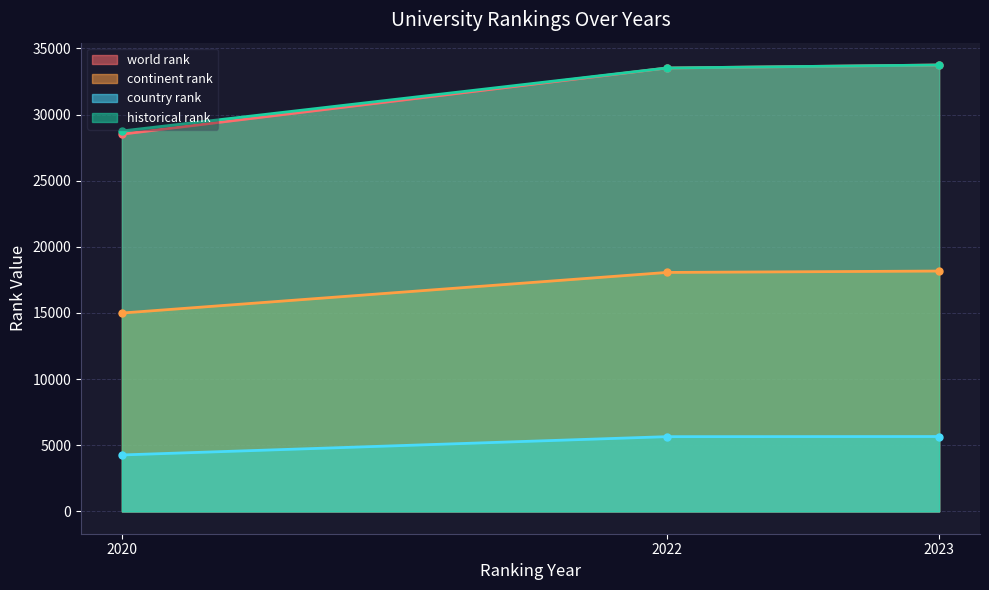

True or false: country rank and continent rank cross at least once.

False